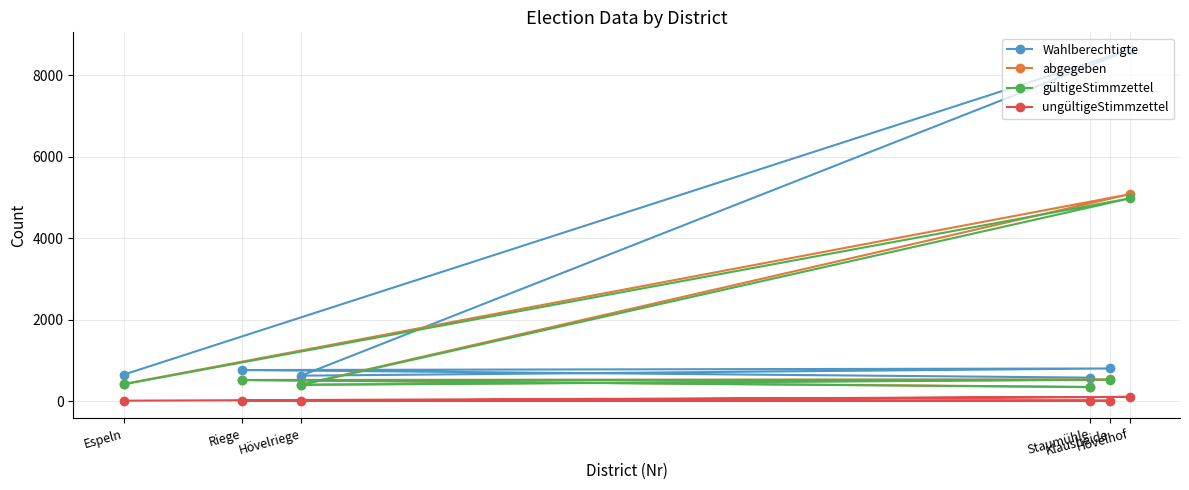

What is the minimum value for abgegeben?

347